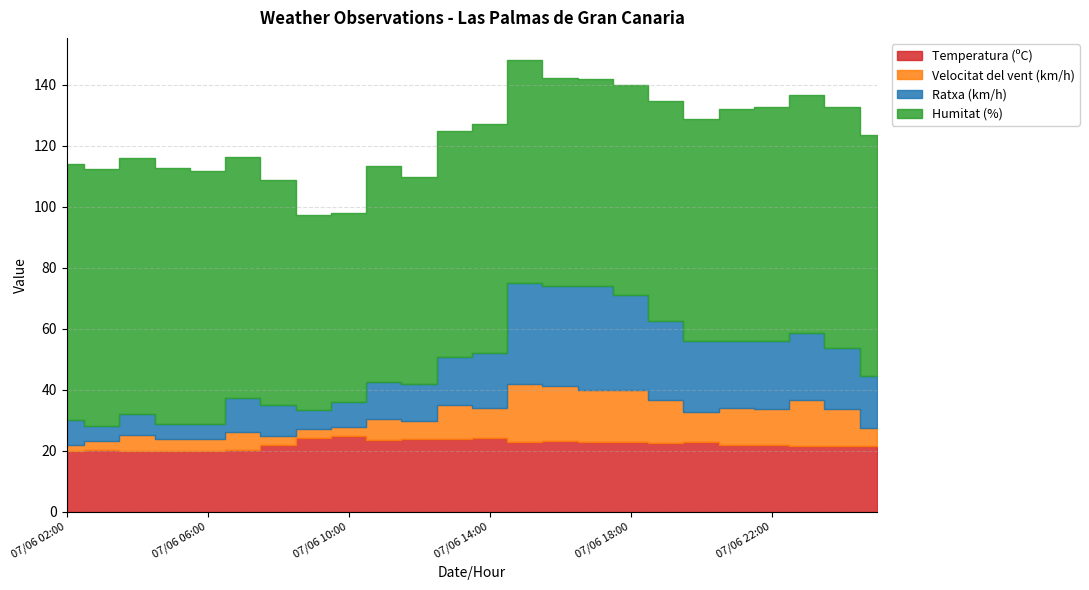

In Ratxa (km/h), how many points are higher than both neighbors (excluding endpoints)?

3